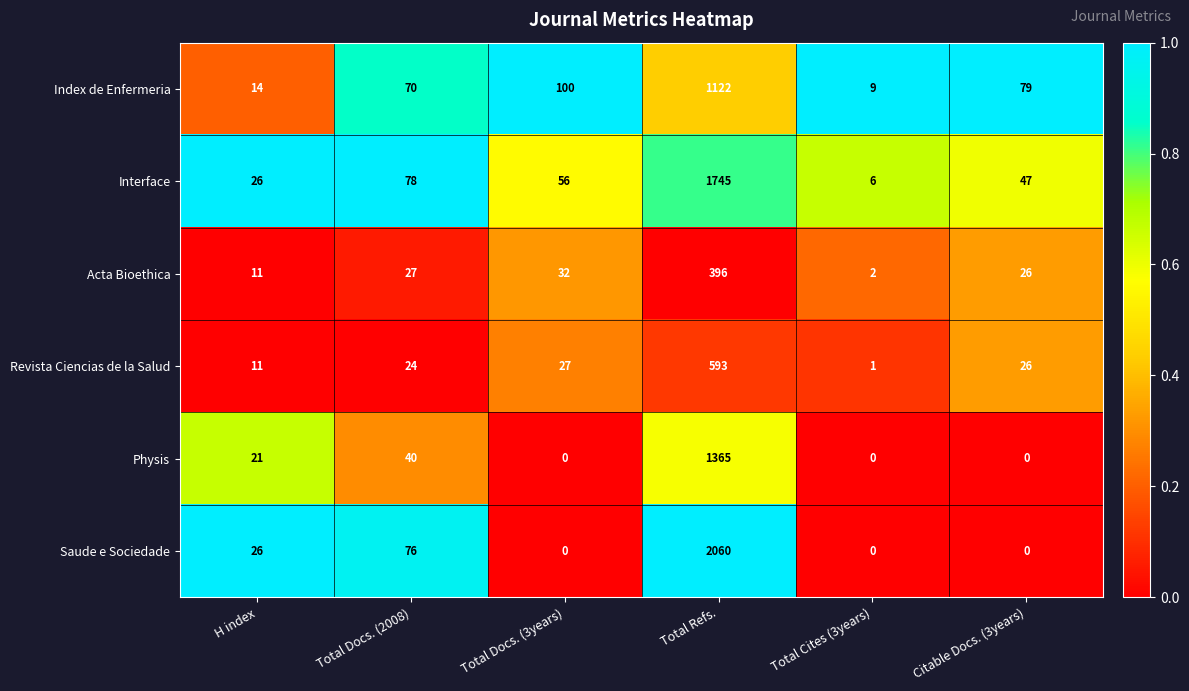

What is the total value across all series at Total Docs. (3years)?

215